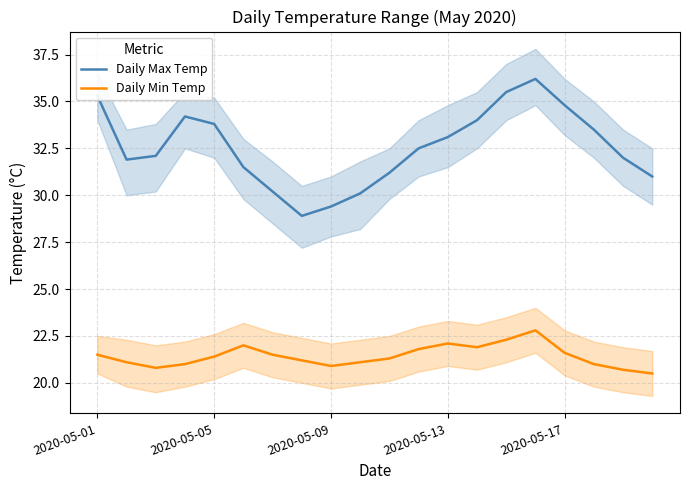

What is the sum of the Daily Min Temp values at 11 and 18?

42.5